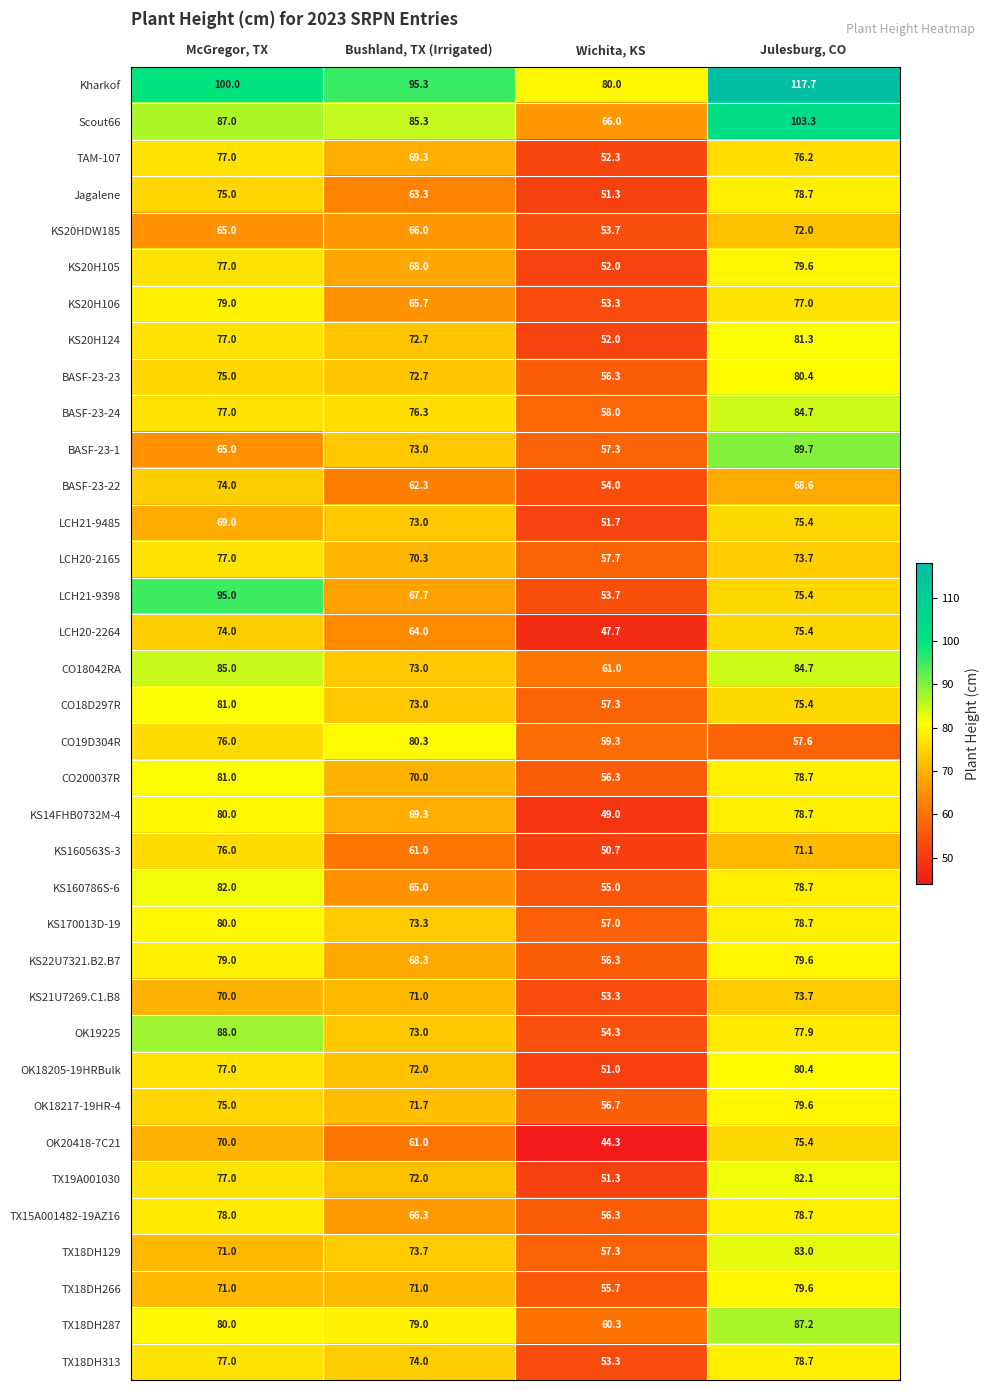

Between Bushland, TX (Irrigated) and Julesburg, CO, which series saw the biggest shift?

CO19D304R